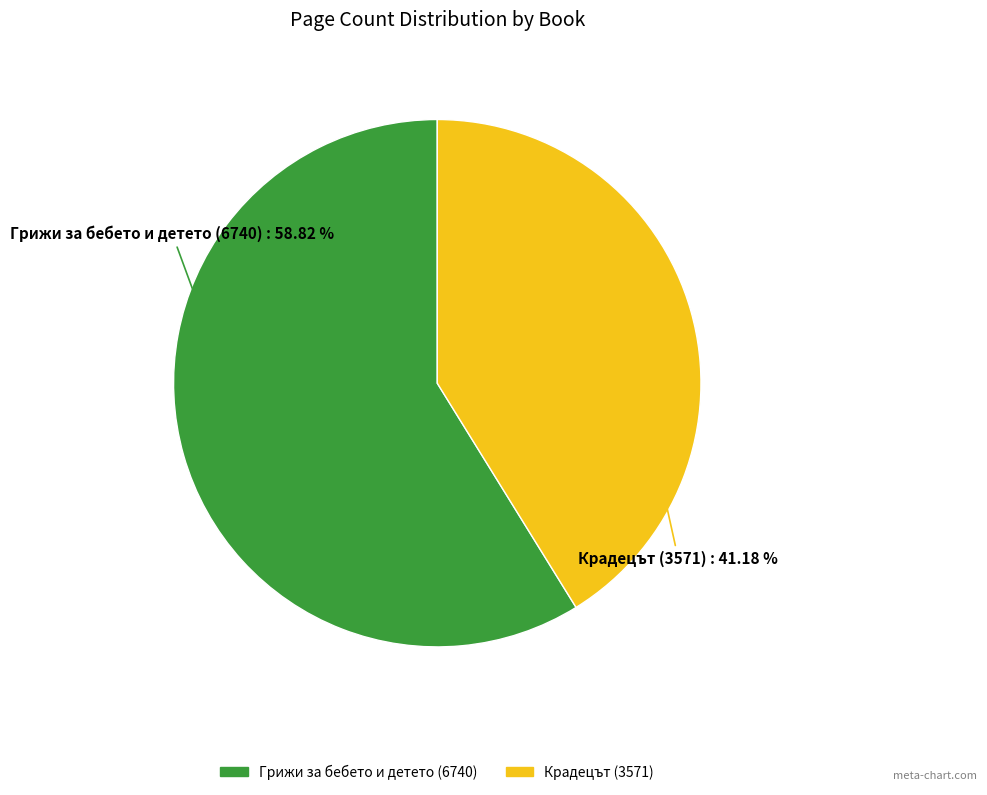

Does Грижи за бебето и детето (6740) account for over 50% of the chart?

Yes